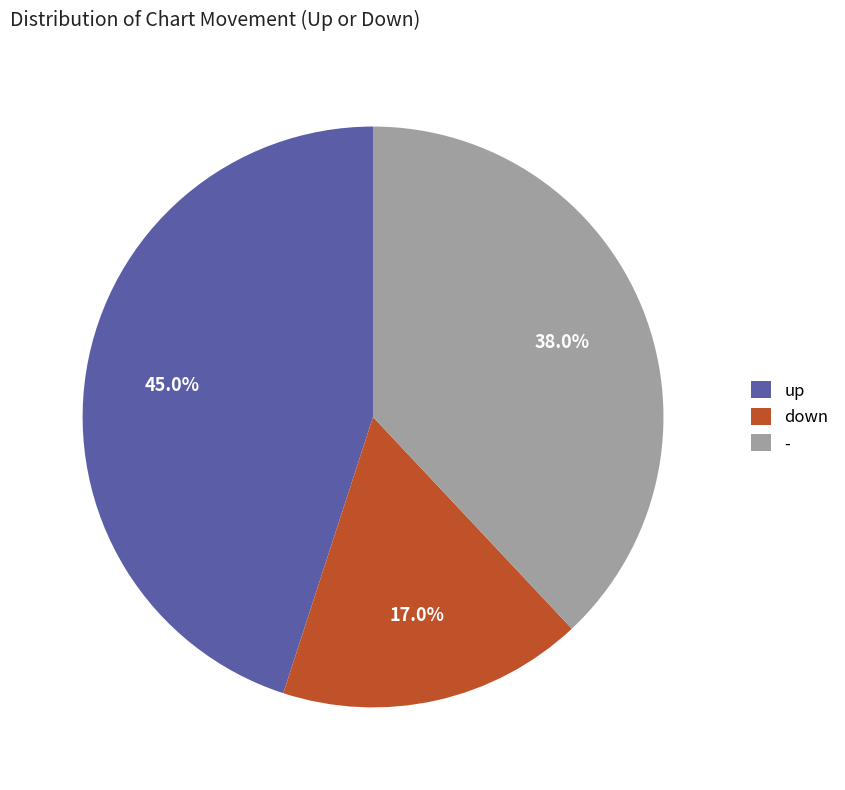

Is there any slice that represents more than half of the pie?

No